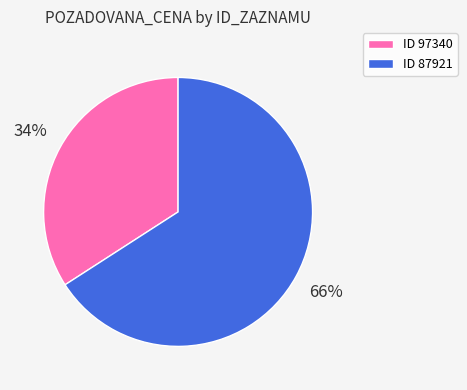

How many slices are in this pie chart?

2